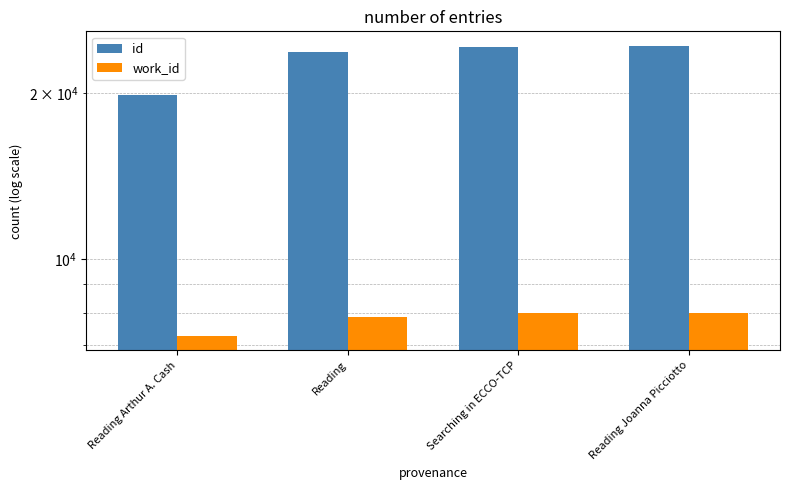

How many values in the work_id series exceed 7982?

1